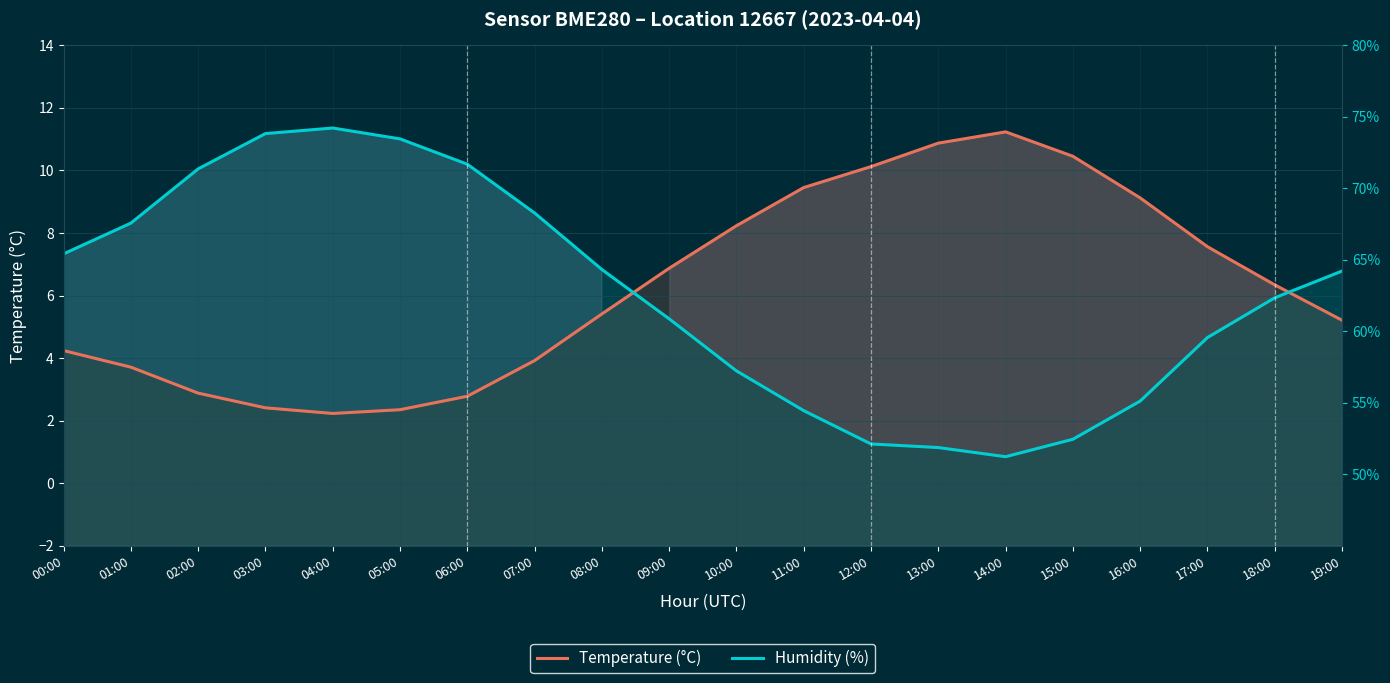

What is the greatest value displayed?

11.4